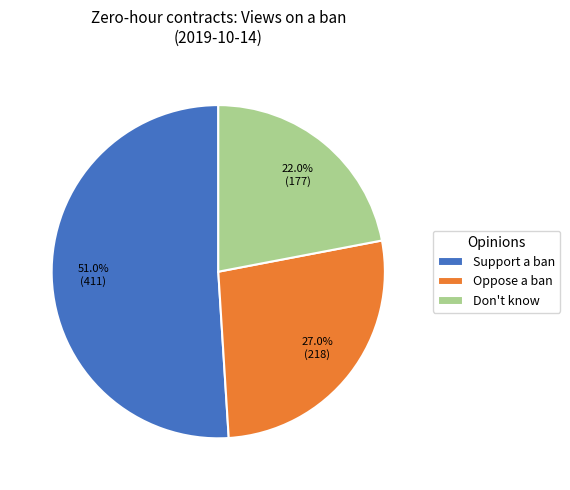

Which category has the smallest portion of the pie?

Don't know